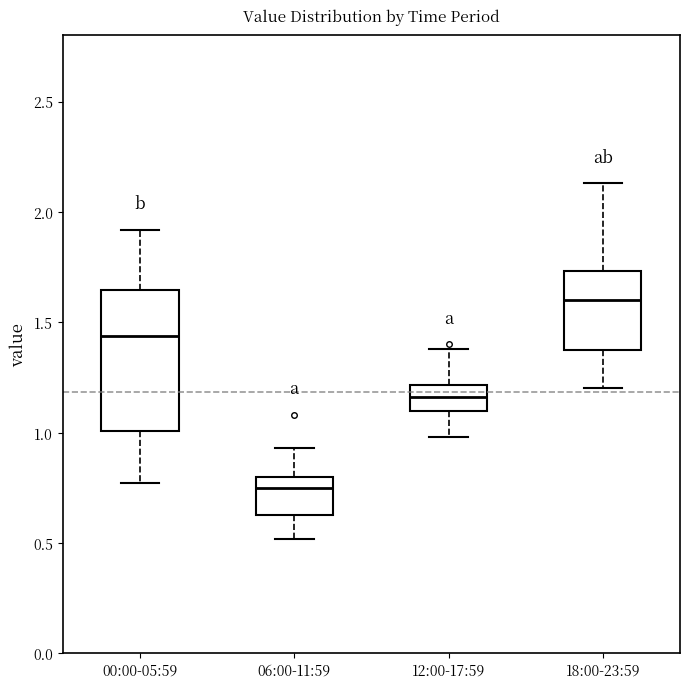

Which box is the tallest, from its lower edge to its upper edge?

00:00-05:59